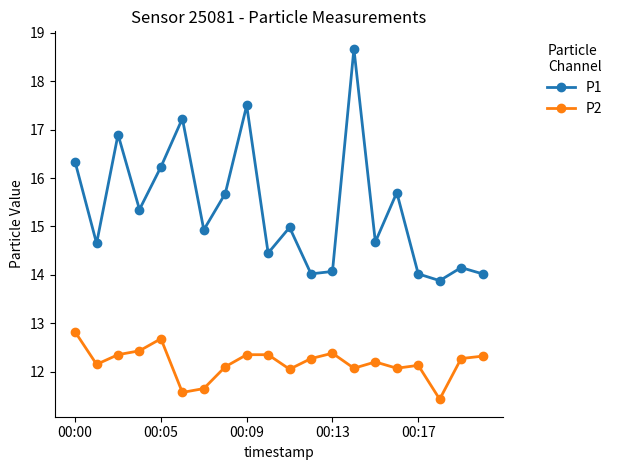

What is the value of the P1 point at the 3rd from the left?

16.9